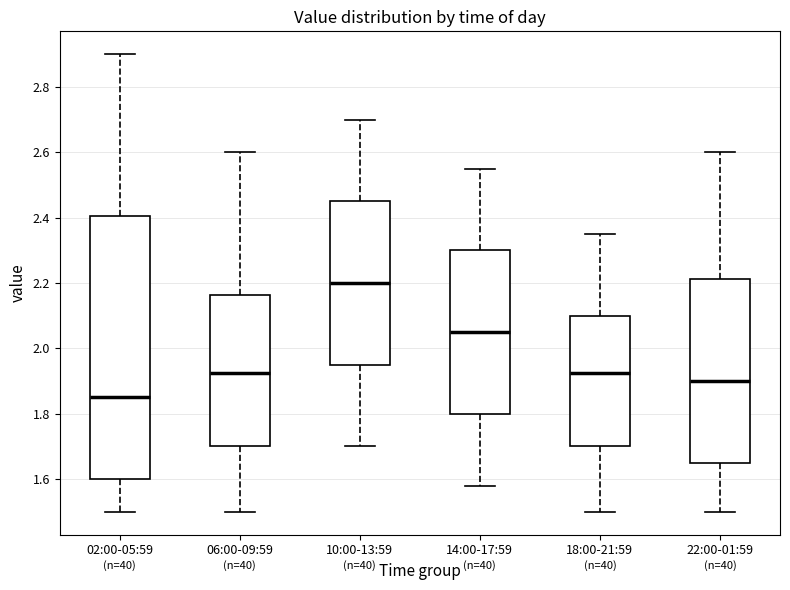

Which box has the lowest median line?

02:00-05:59